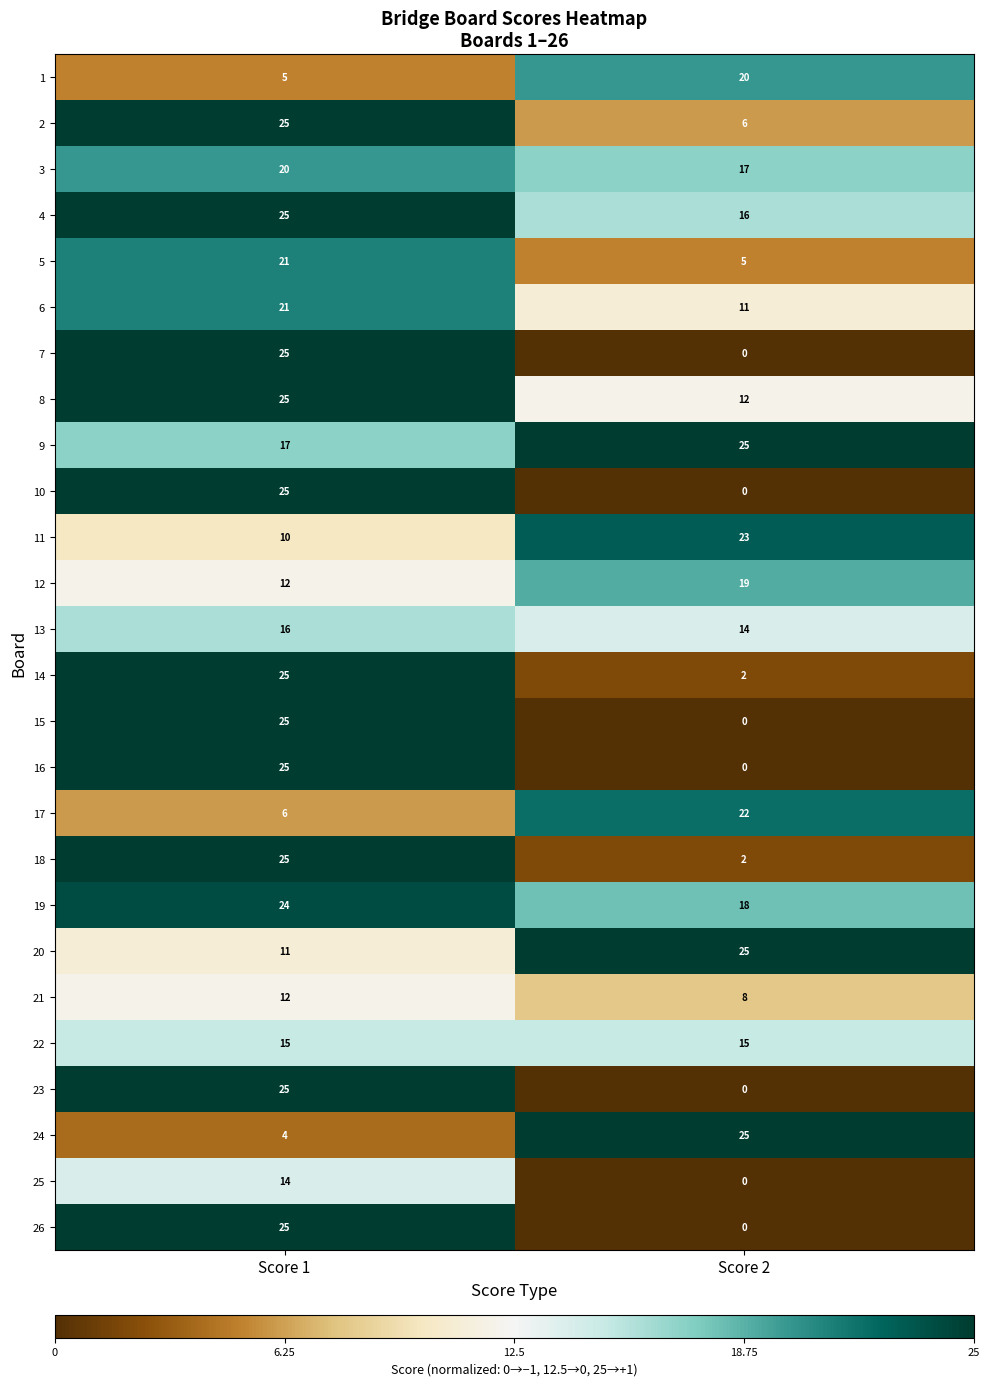

How many series are shown in this chart?

26